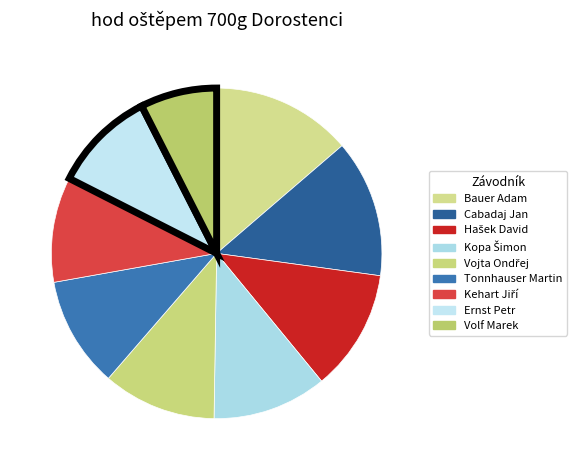

How many slices are in this pie chart?

9